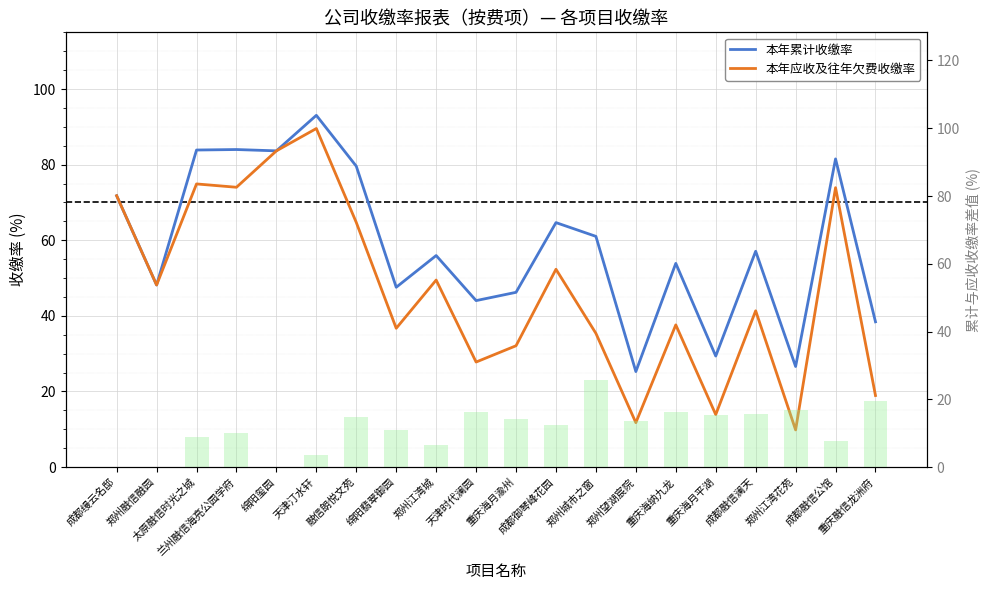

At which label does 本年应收及往年欠费收缴率 first exceed 48?

成都缦云名邸